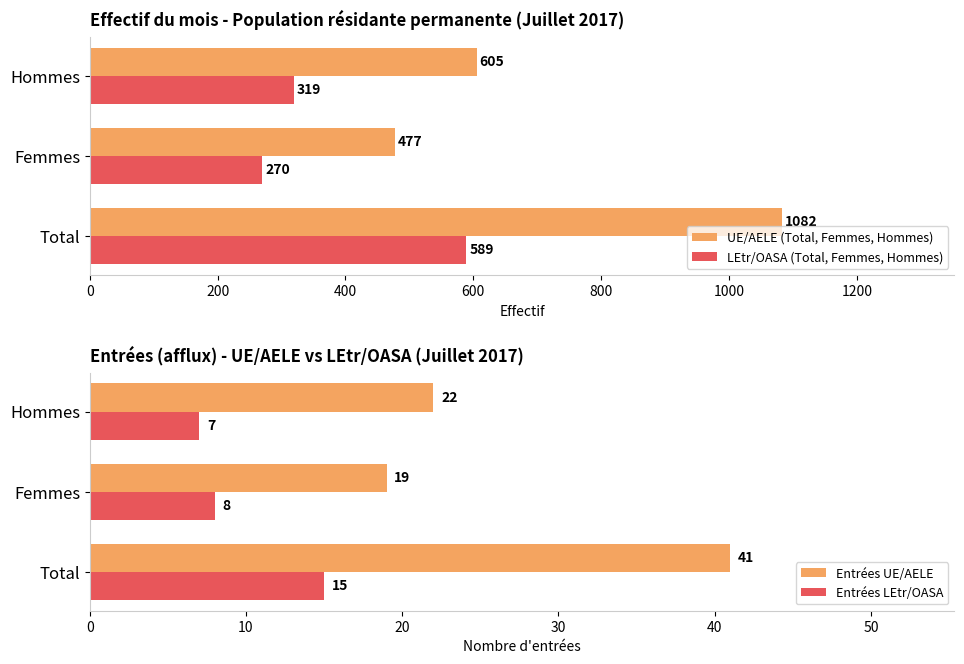

Which series has the widest spread of values?

UE/AELE (Total, Femmes, Hommes)